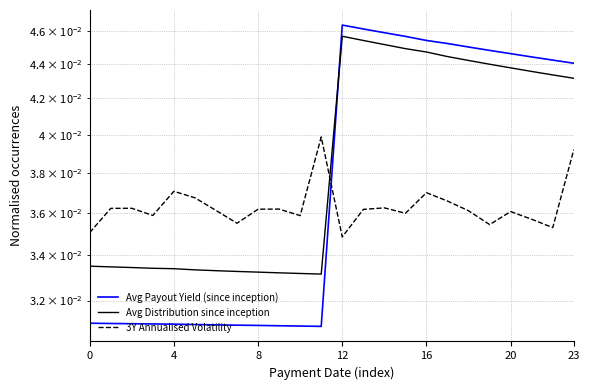

Reading right to left, what are all the values shown in this chart?

Avg Payout Yield (since inception): 0.0	0.0	0.0	0.0	0.0	0.0	0.0	0.0	0.0	0.0	0.0	0.0	0.0	0.0	0.0	0.0	0.0	0.0	0.0	0.0	0.0	0.0	0.0	0.0
Avg Distribution since inception: 0.0	0.0	0.0	0.0	0.0	0.0	0.0	0.0	0.0	0.0	0.0	0.0	0.0	0.0	0.0	0.0	0.0	0.0	0.0	0.0	0.0	0.0	0.0	0.0
3Y Annualised Volatility: 0.0	0.0	0.0	0.0	0.0	0.0	0.0	0.0	0.0	0.0	0.0	0.0	0.0	0.0	0.0	0.0	0.0	0.0	0.0	0.0	0.0	0.0	0.0	0.0